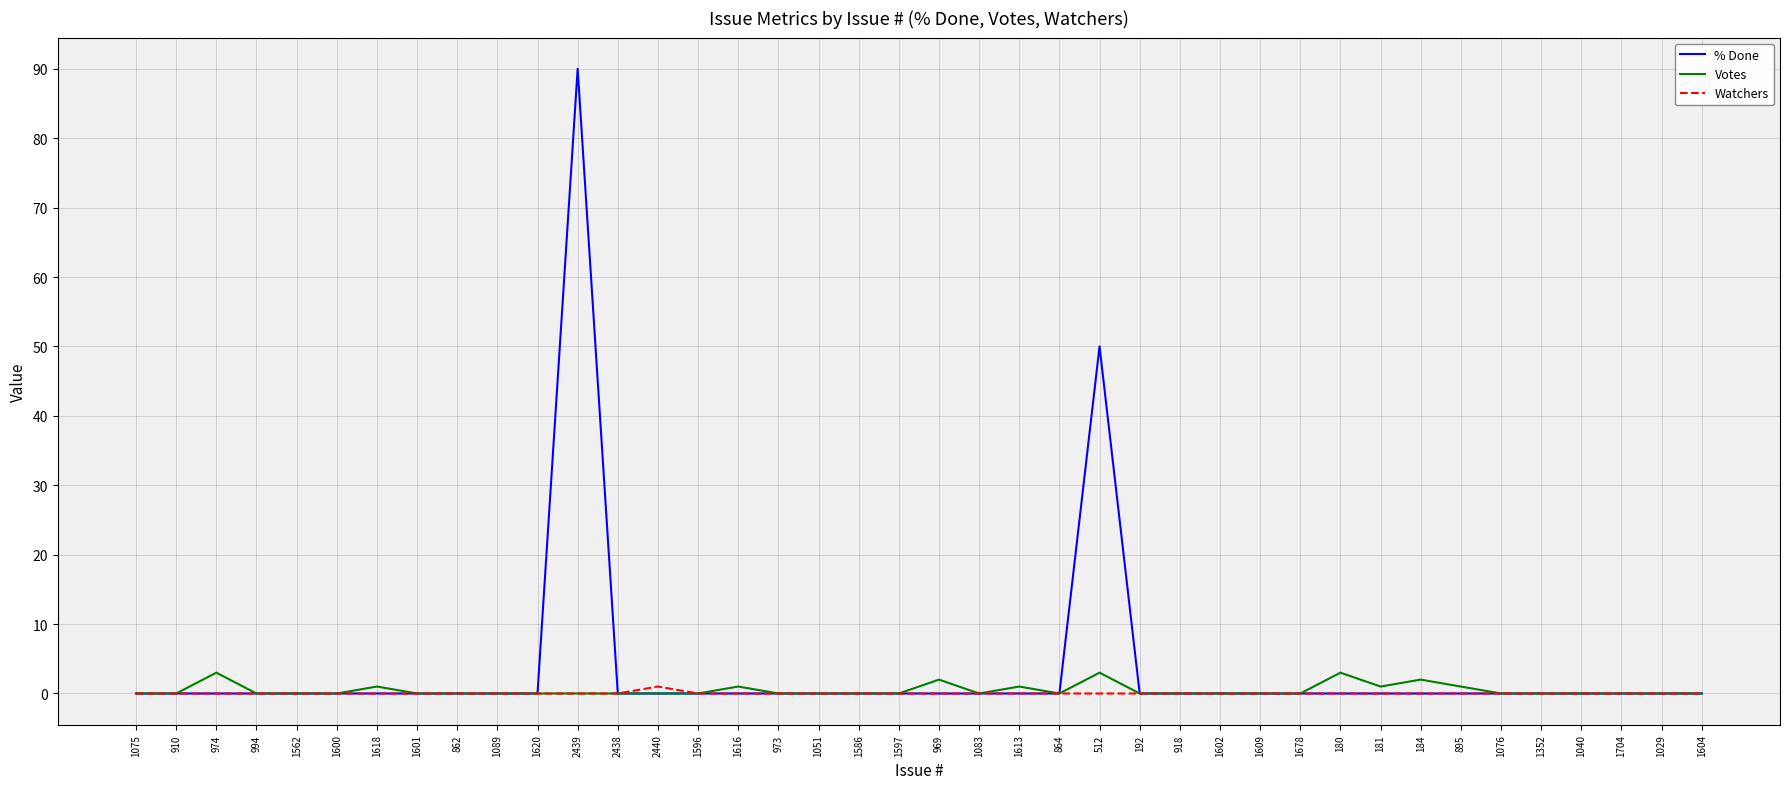

What is the difference between the second highest and minimum values in the Votes series?

3